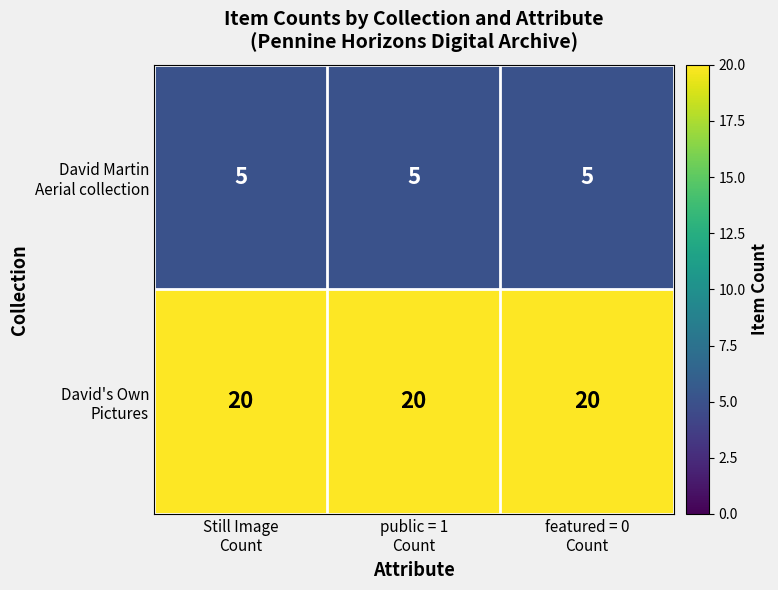

At how many categories does at least one series exceed 9?

3